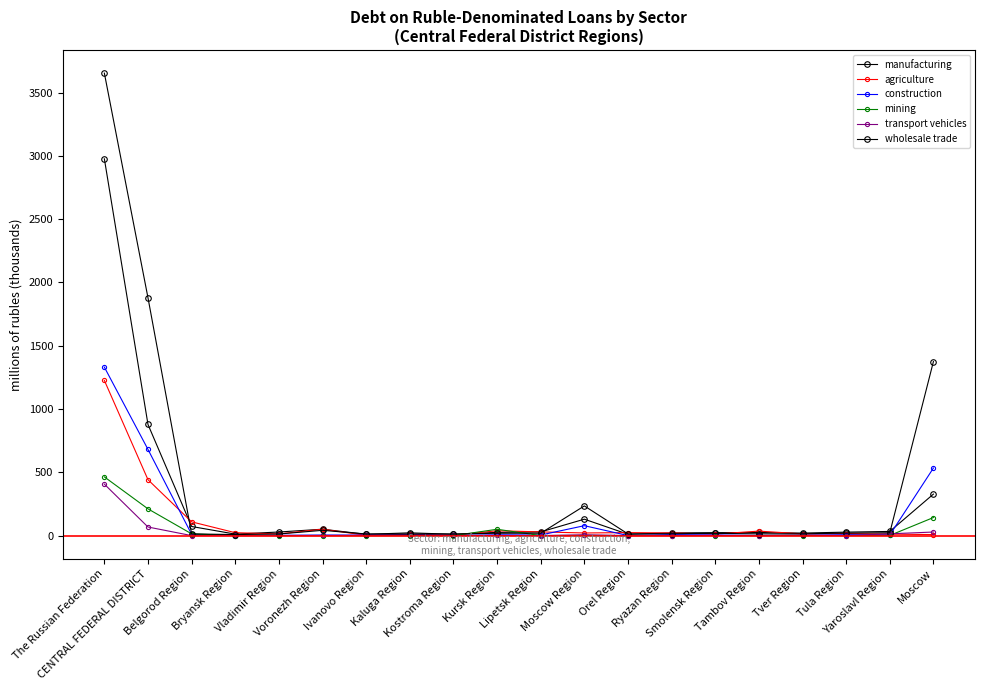

The value of manufacturing at Kursk Region is 25.5. True or false?

True